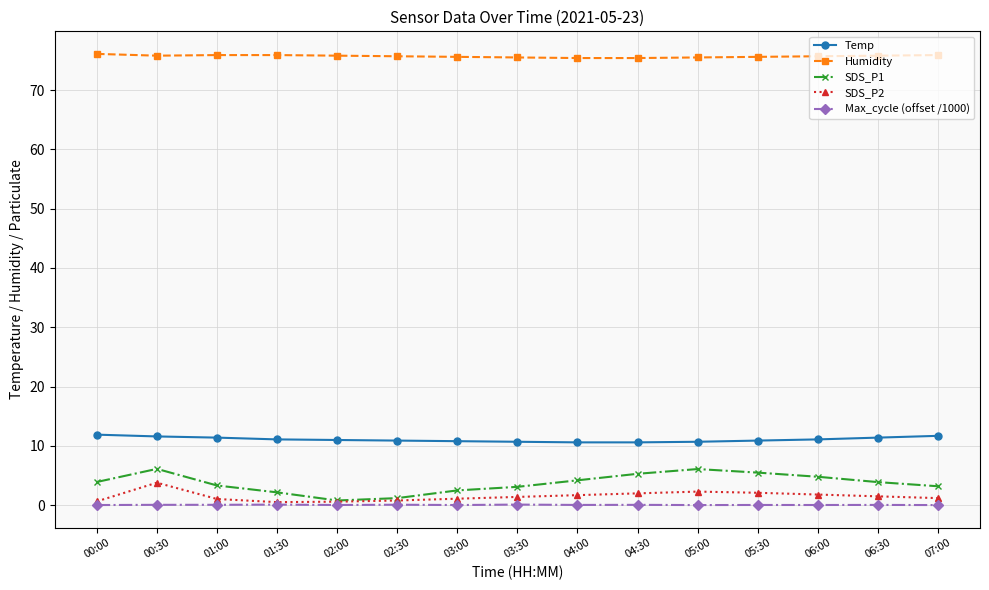

What is the label of the 1st point from the right?

07:00